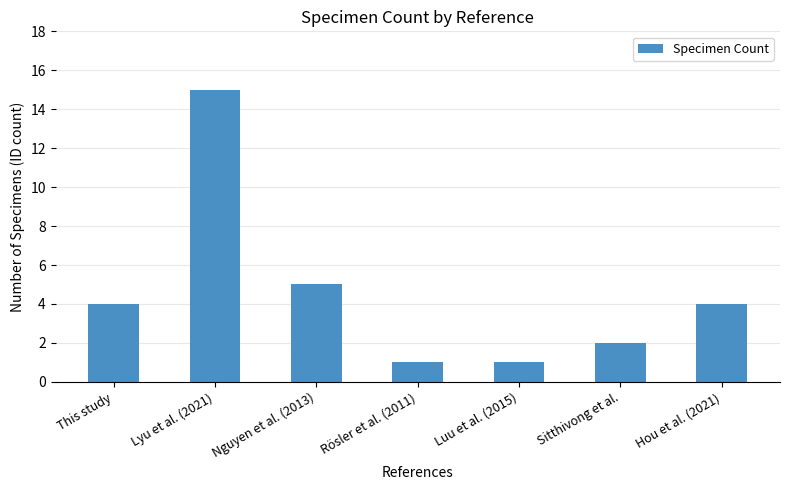

Are the bars grouped side by side (vs. stacked)?

No